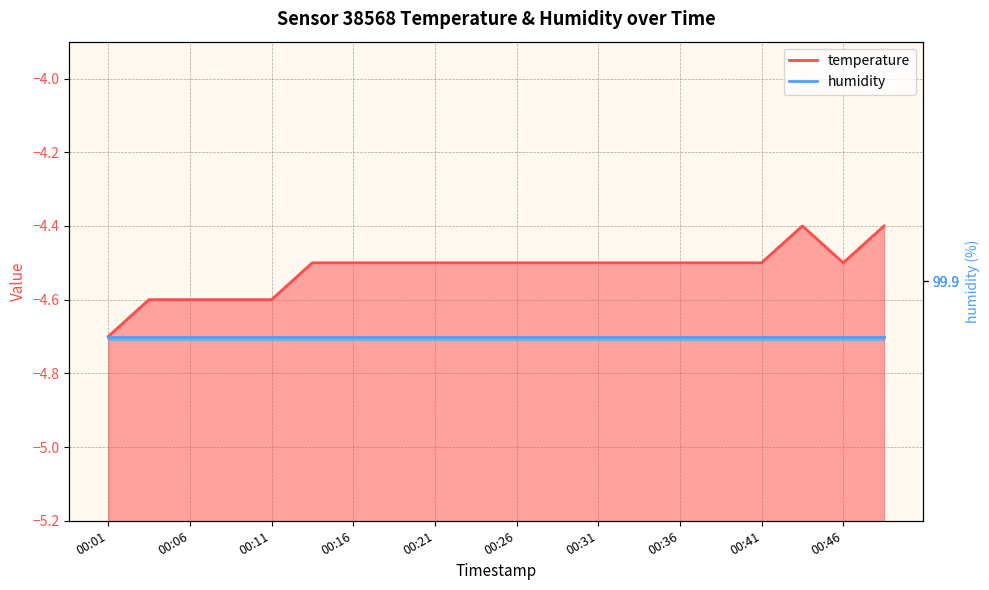

Where is the first local minimum?

00:46